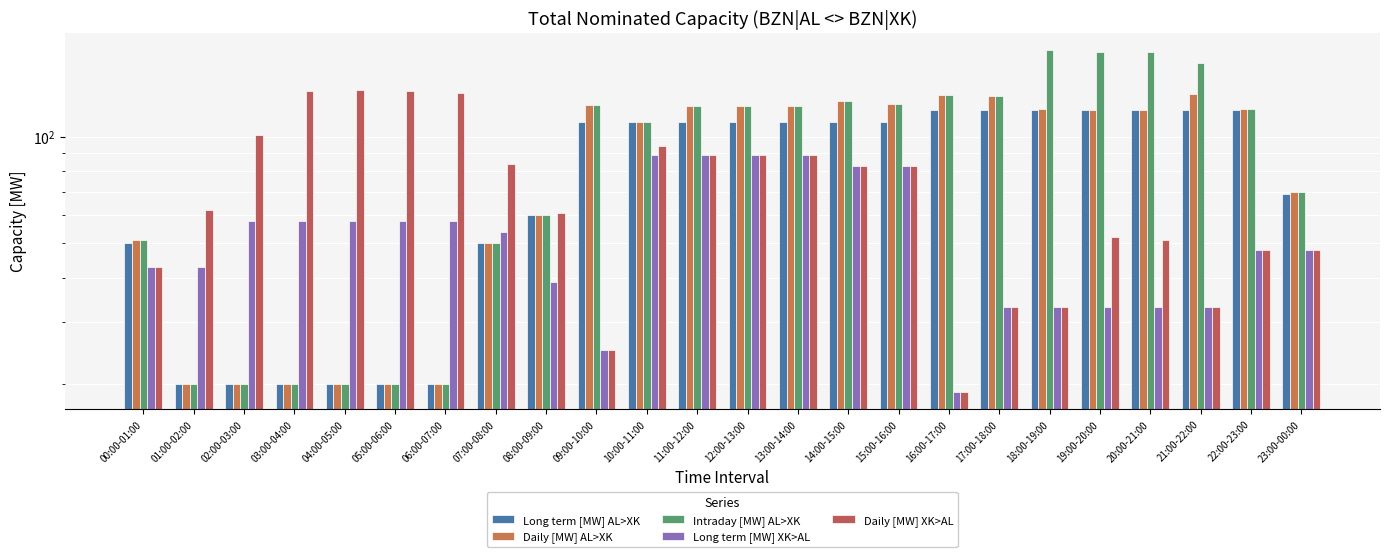

What is the difference between the second highest and minimum values in the Daily [MW] AL>XK series?

111